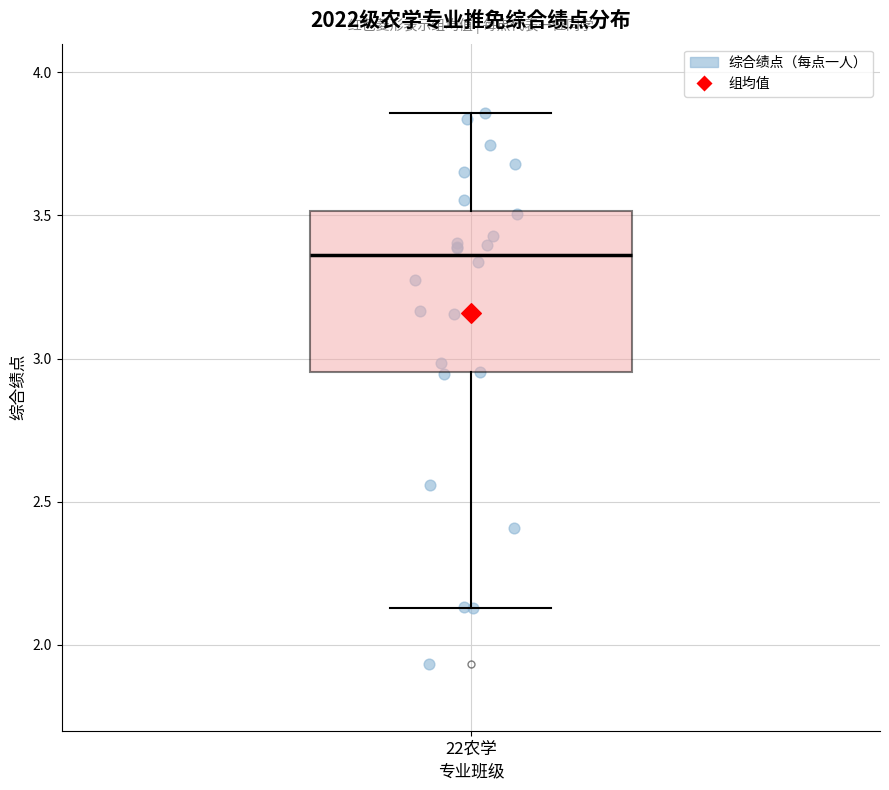

Read this box plot against the y-axis: the position of the median line, the range covered by the box, and the ends of both whiskers. The values are not printed on the chart, so give them approximately, as read against the axis.

median 3.35, box 2.95 to 3.50, whiskers 2.15 to 3.85